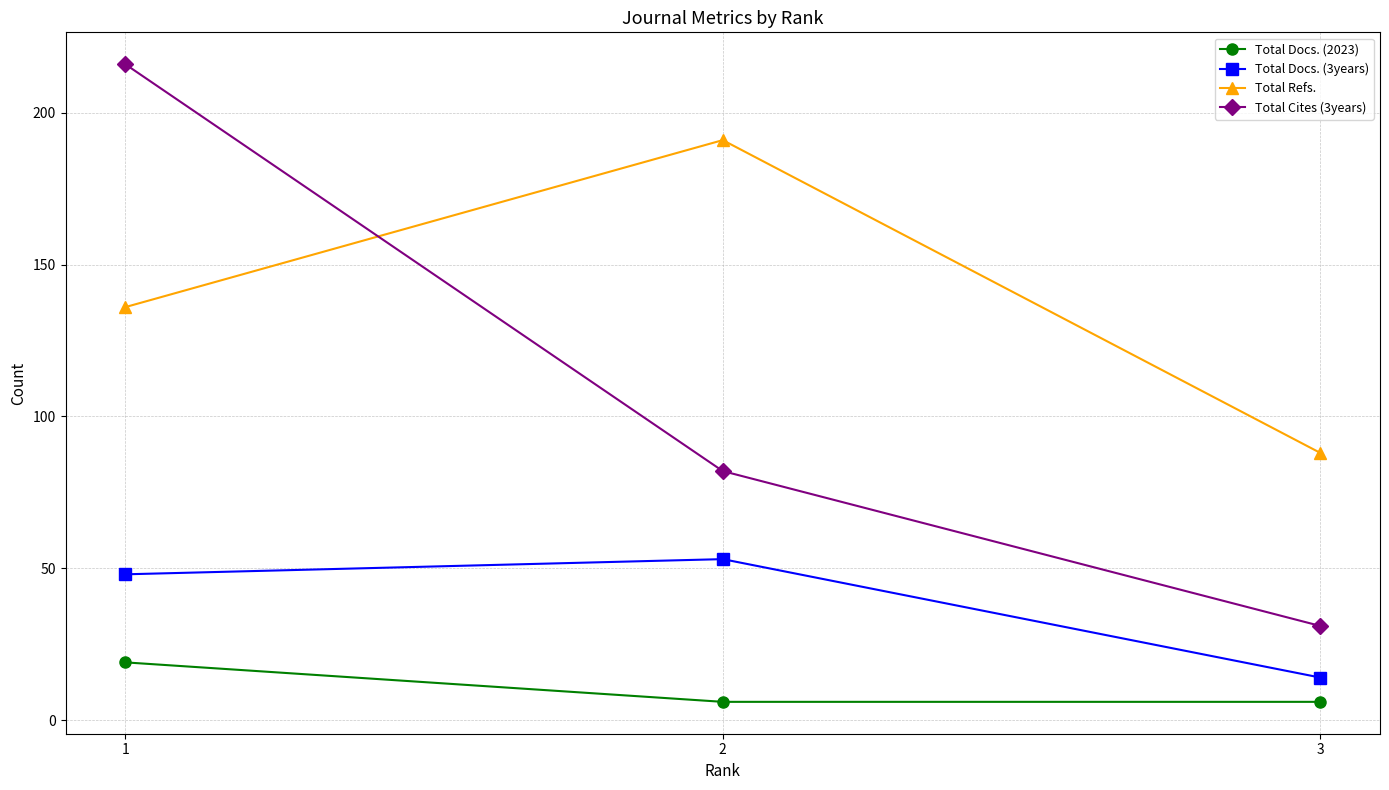

Rank the categories by Total Docs. (3years) value from lowest to highest.

3, 1, 2